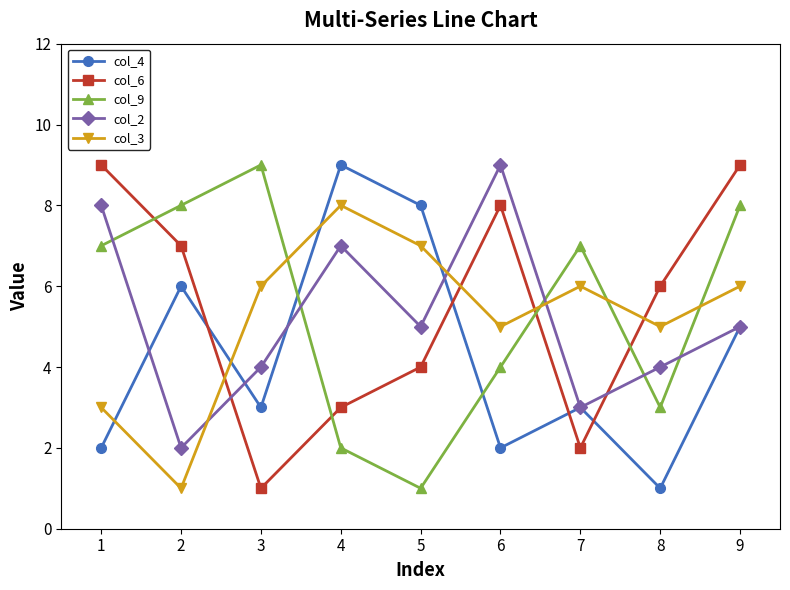

Count the col_9 values in the range 3 to 8.

6